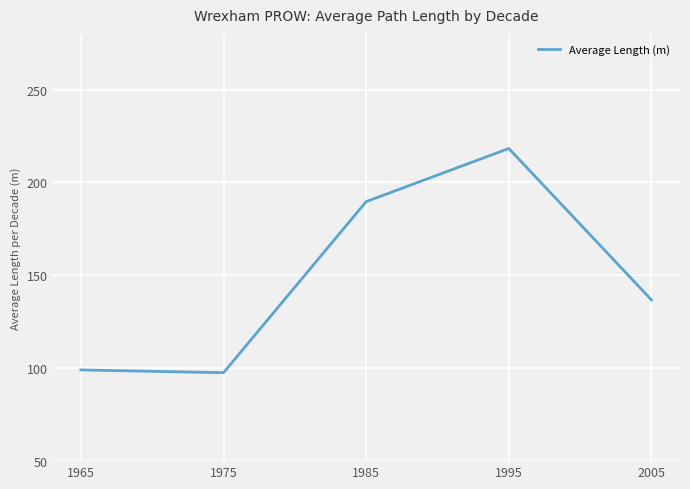

What is the difference between the maximum and minimum values?

120.7